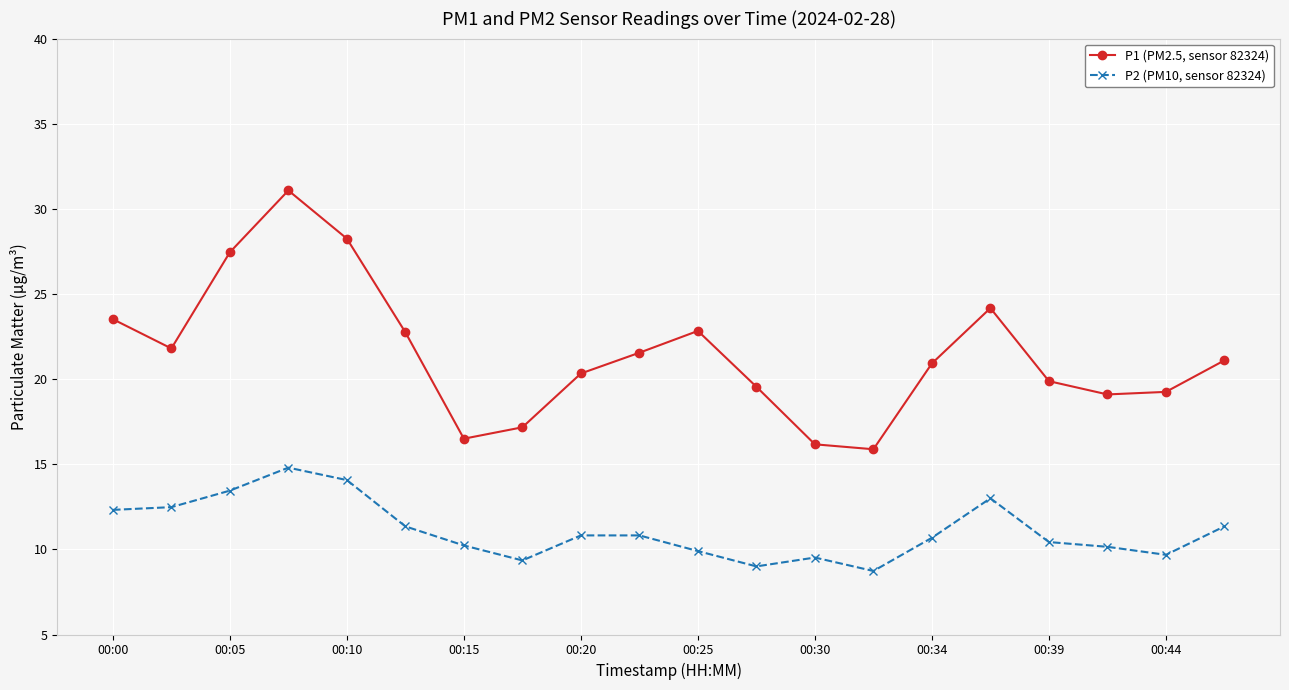

What is the value of the P2 (PM10, sensor 82324) point at the 9th from the left?

10.8